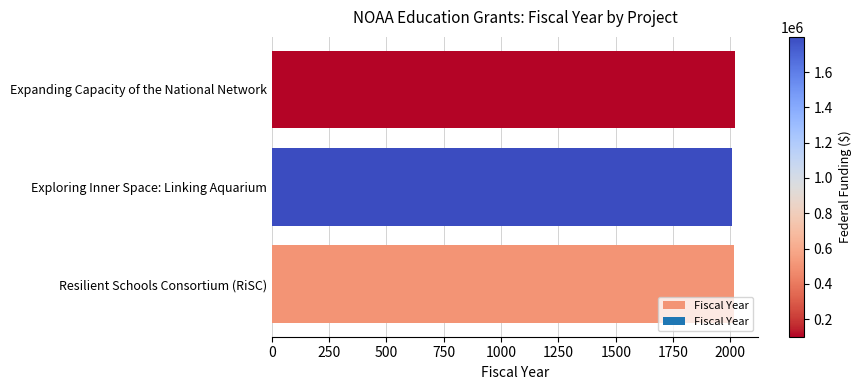

What is the approximate value at Exploring Inner Space: Linking Aquarium?

2009